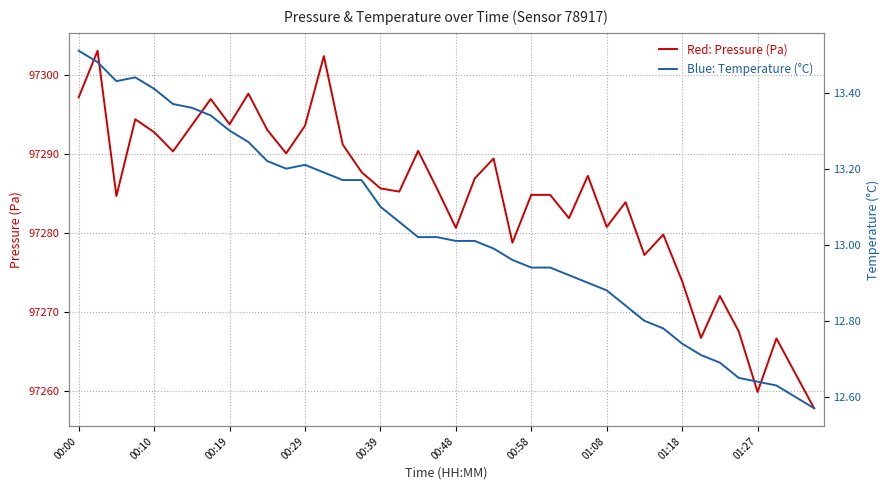

The Pressure (Pa) series shows 30429.5 at 17. True or false?

False